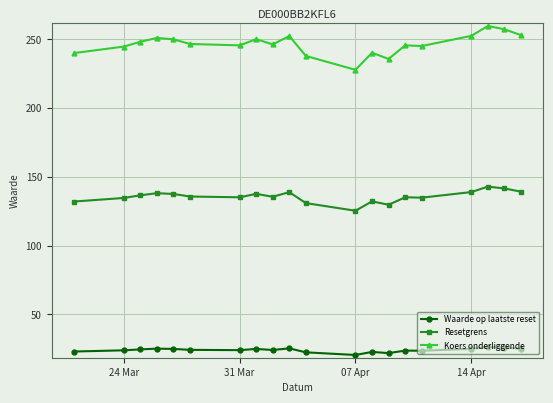

Which series has the largest total across all categories?

Koers onderliggende